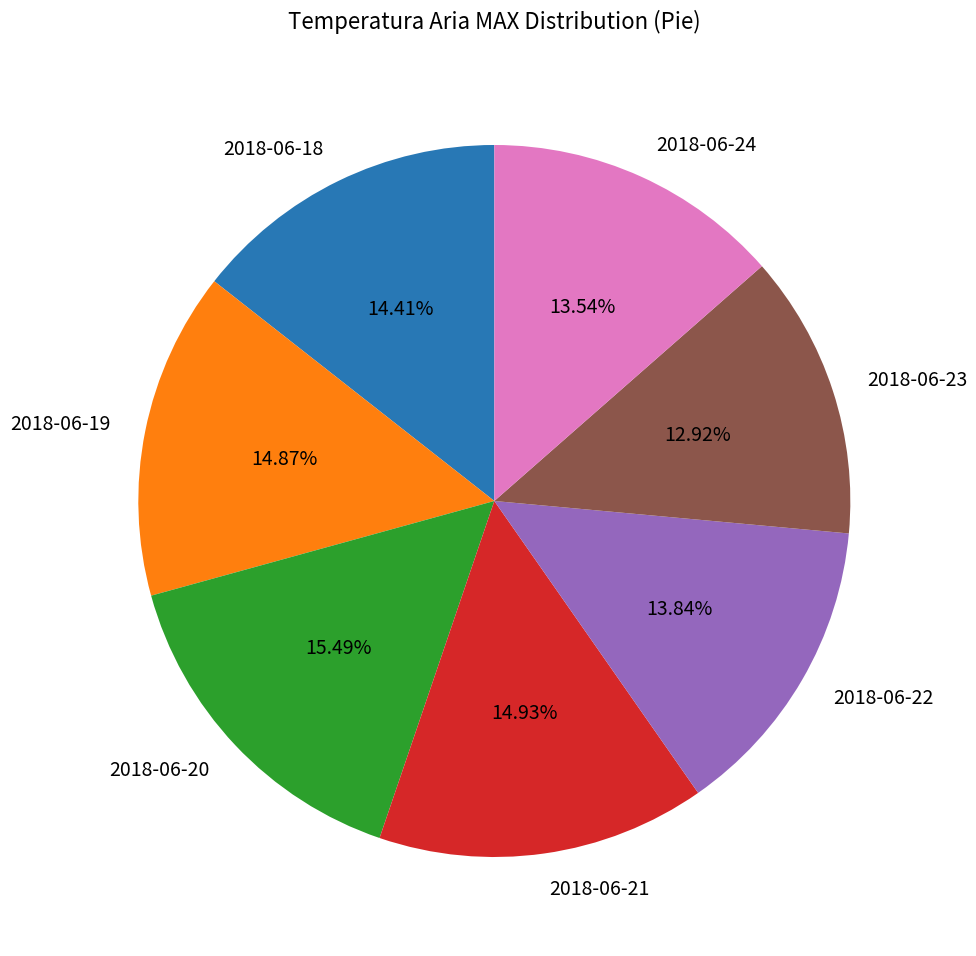

Which has a higher value, 2018-06-21 or 2018-06-22?

2018-06-21